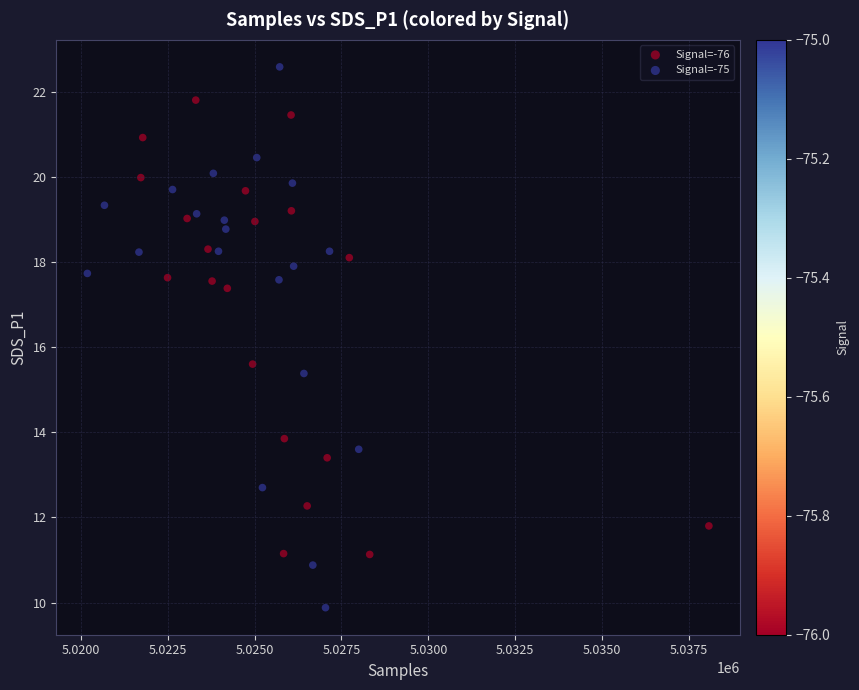

Which series has the widest spread of Y values?

Signal=-75